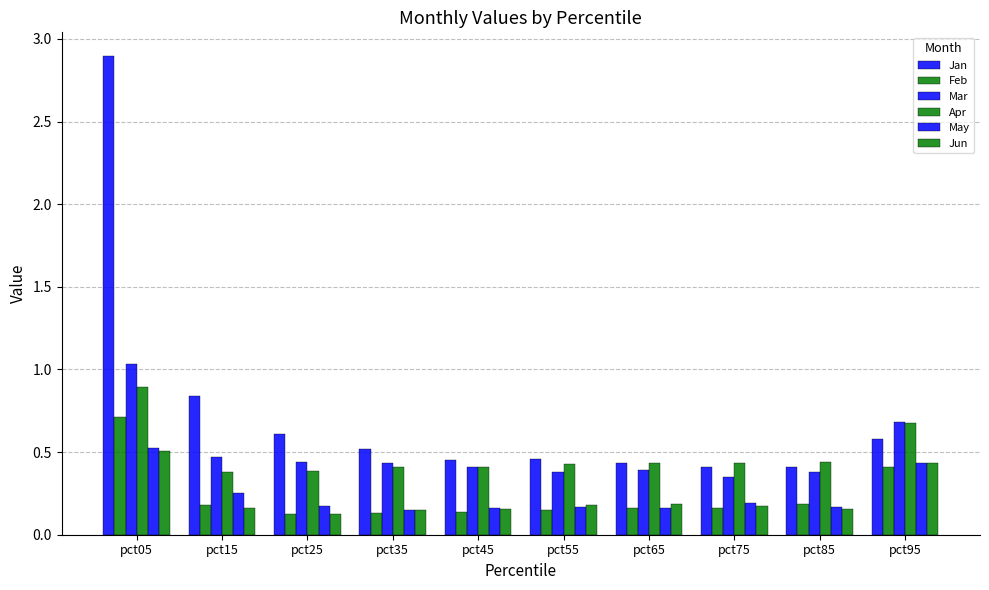

What is the difference between the second highest and second lowest values in the Apr series?

0.3